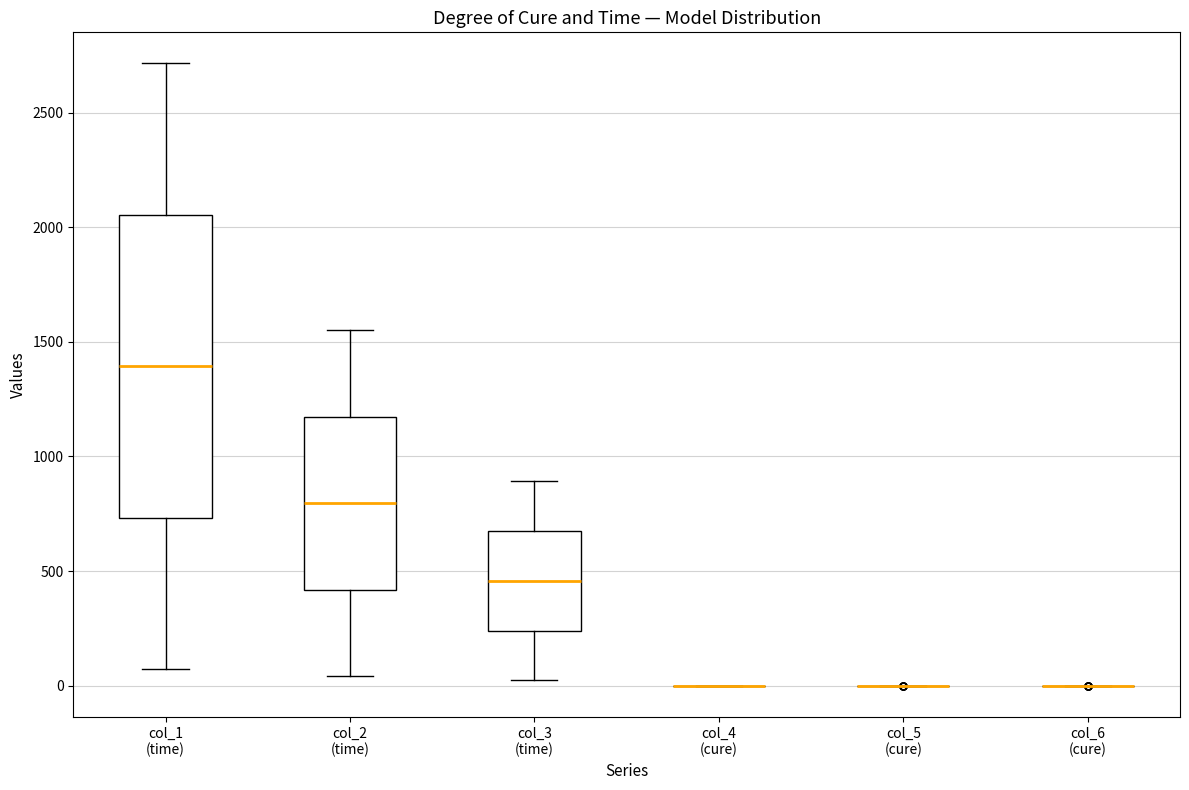

Comparing the boxes themselves (not the whiskers), which one is the tallest?

col_1 (time)